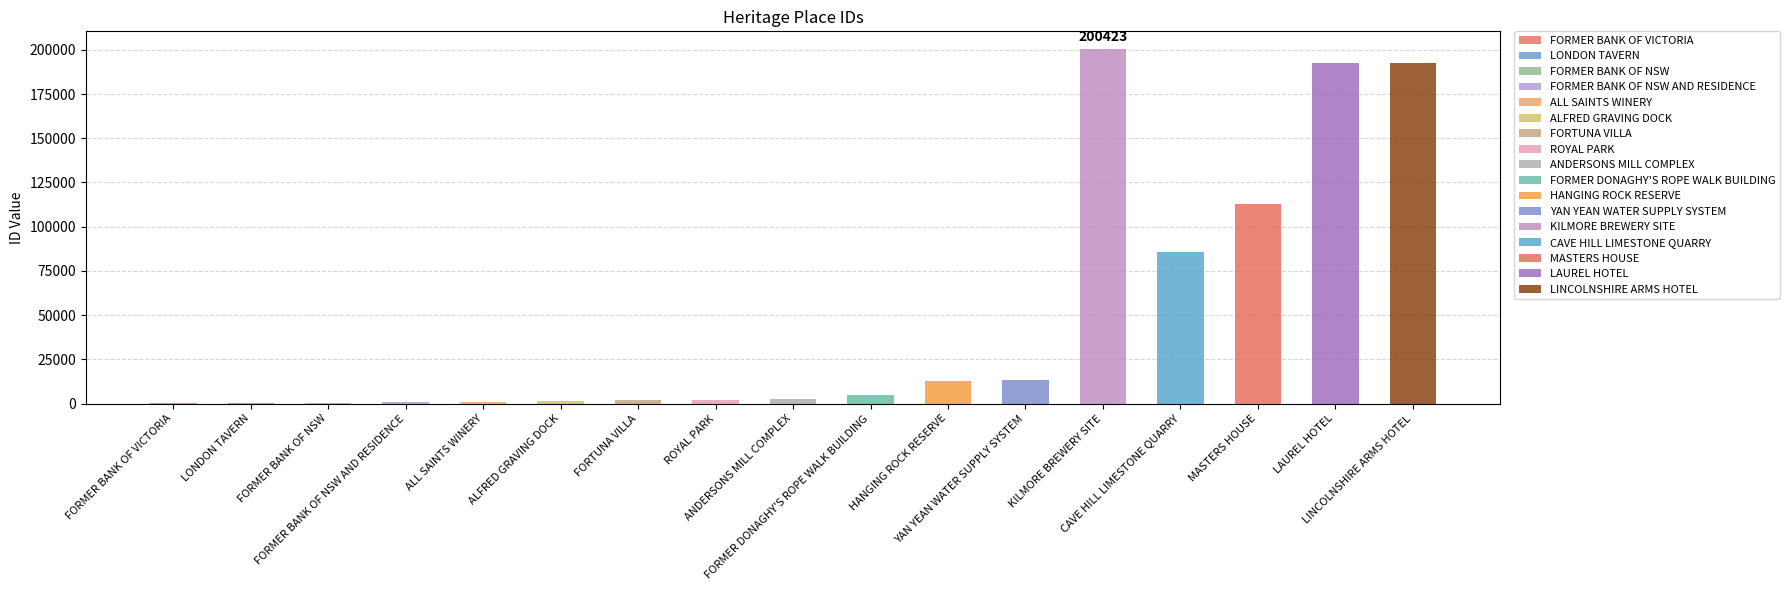

Reading right to left, what are all the values shown in this chart?

LINCOLNSHIRE ARMS HOTEL=192325	LAUREL HOTEL=192324	MASTERS HOUSE=112676	CAVE HILL LIMESTONE QUARRY=85447	KILMORE BREWERY SITE=200423	YAN YEAN WATER SUPPLY SYSTEM=13088	HANGING ROCK RESERVE=12533	FORMER DONAGHY'S ROPE WALK BUILDING=4819	ANDERSONS MILL COMPLEX=2366	ROYAL PARK=1954	FORTUNA VILLA=1775	ALFRED GRAVING DOCK=1231	ALL SAINTS WINERY=1173	FORMER BANK OF NSW AND RESIDENCE=639	FORMER BANK OF NSW=112	LONDON TAVERN=99	FORMER BANK OF VICTORIA=98